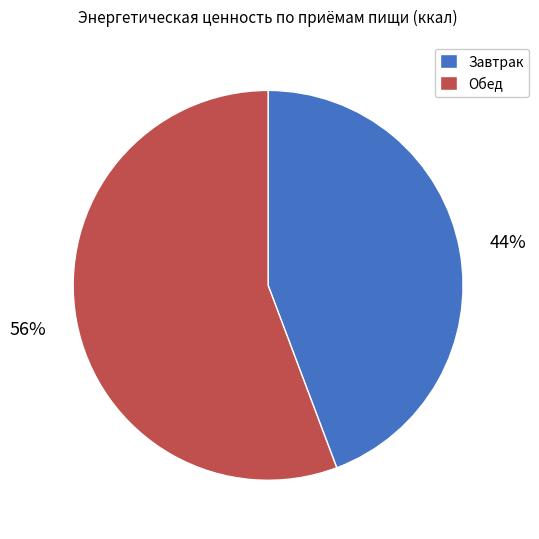

Between Обед and Завтрак, which is larger?

Обед